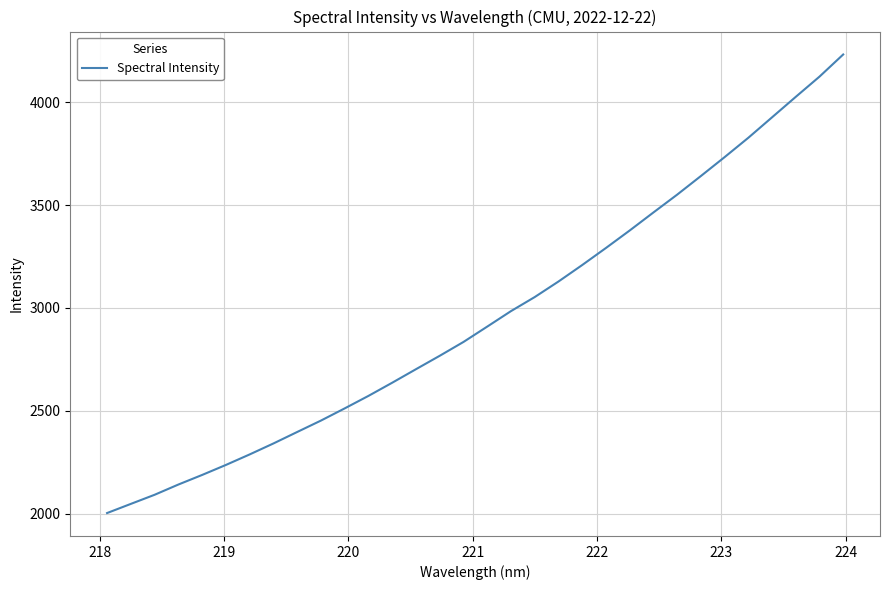

What is the difference between the maximum and minimum values?

2228.7